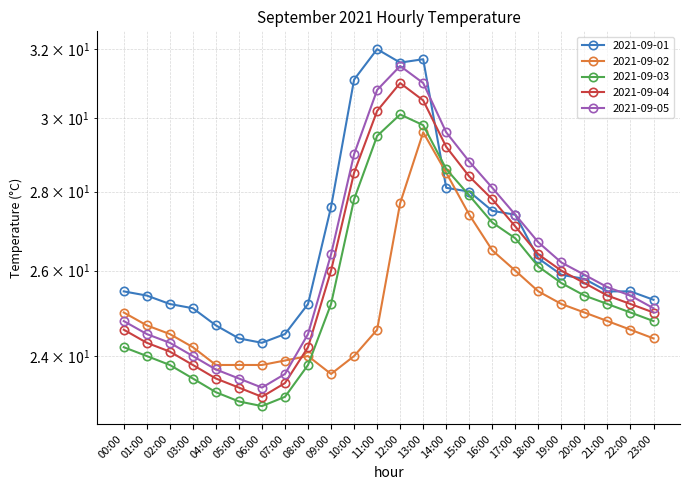

What are all the series names shown in the legend?

2021-09-01, 2021-09-02, 2021-09-03, 2021-09-04, 2021-09-05